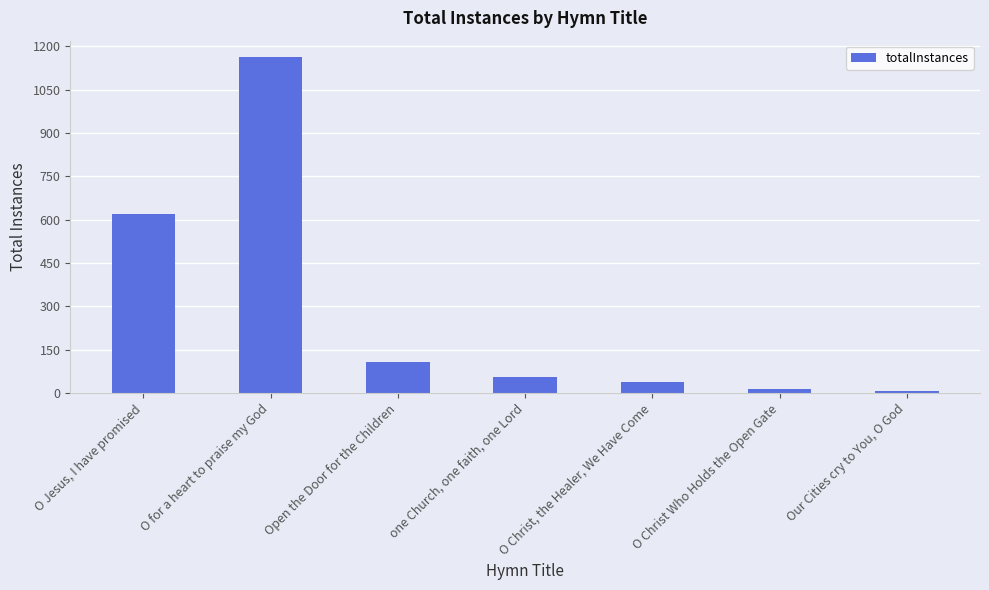

What is the difference between the second highest and second lowest values?

608